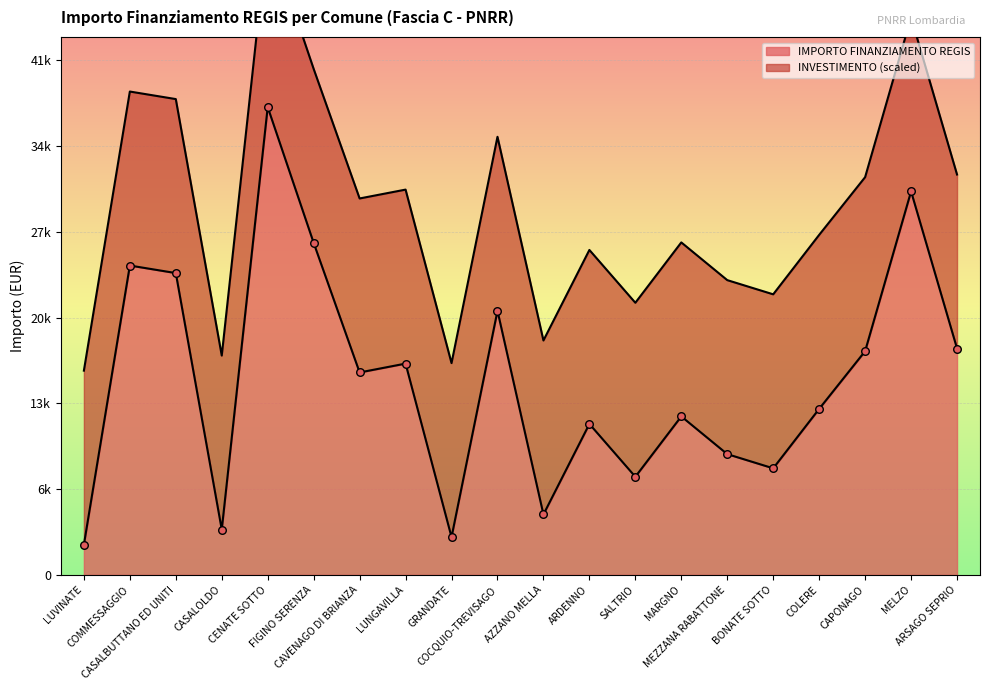

Which has a higher value, FIGINO SERENZA or COLERE?

FIGINO SERENZA